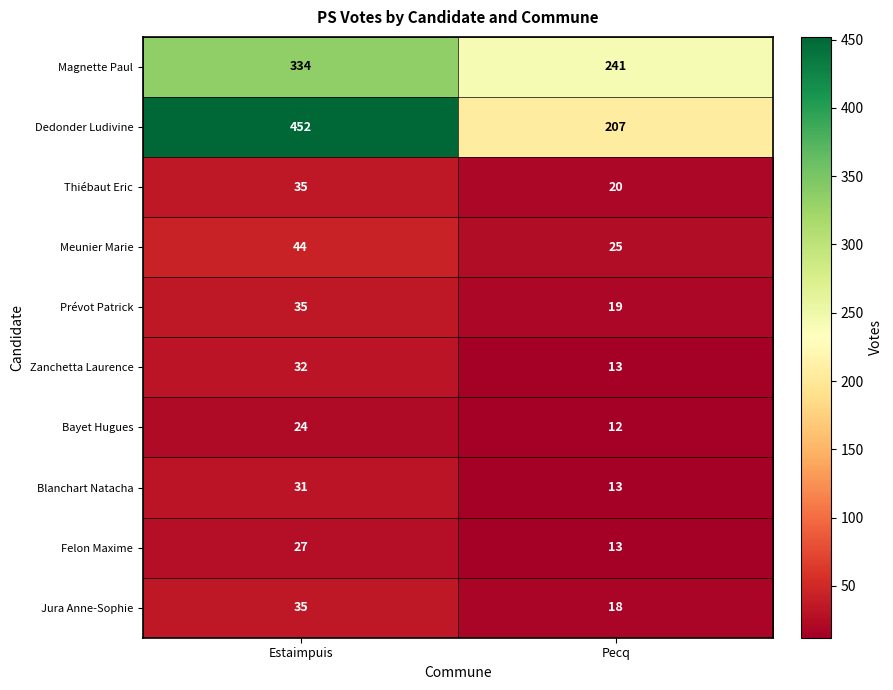

What is the total value across all series at Estaimpuis?

1049